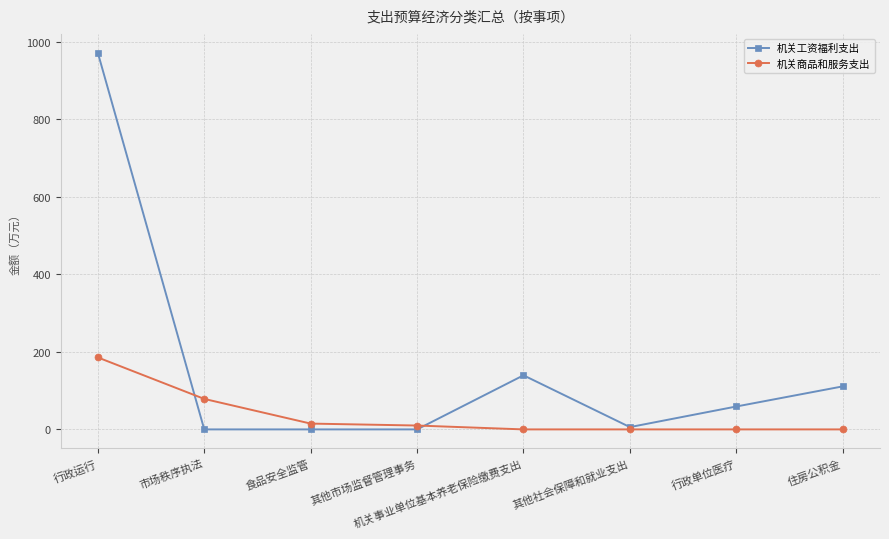

The 机关商品和服务支出 series shows -96.8 at 其他社会保障和就业支出. True or false?

False